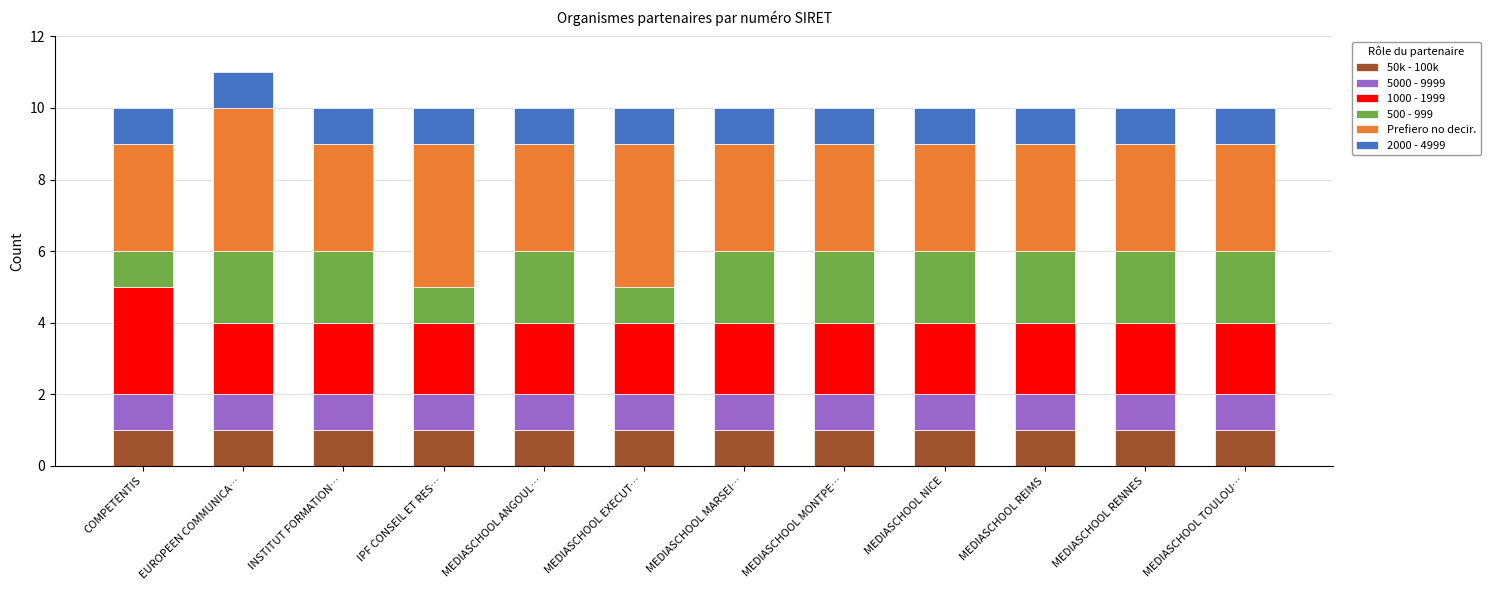

The value of 50k - 100k at MEDIASCHOOL ANGOUL… is 1. True or false?

True